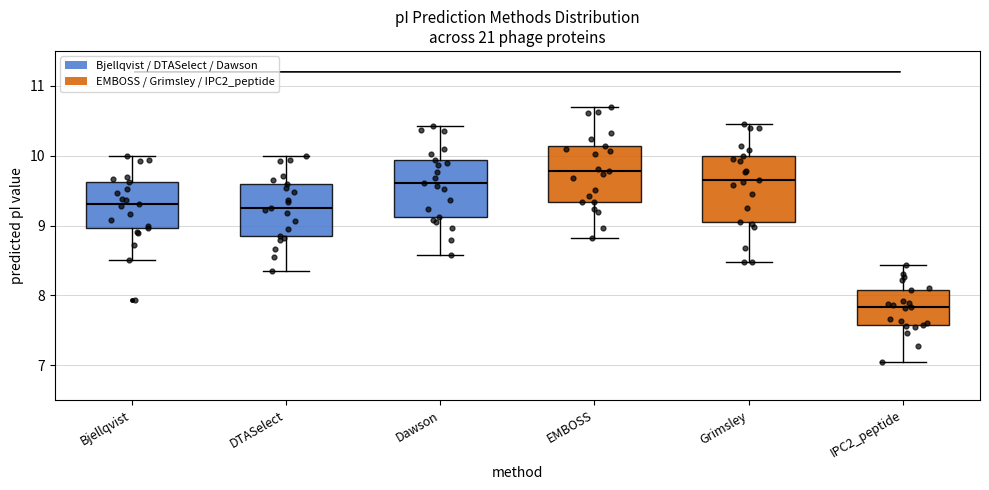

Where does the upper whisker of the box for EMBOSS end on the y-axis? The values are not printed on the chart, so give them approximately, as read against the axis.

10.7